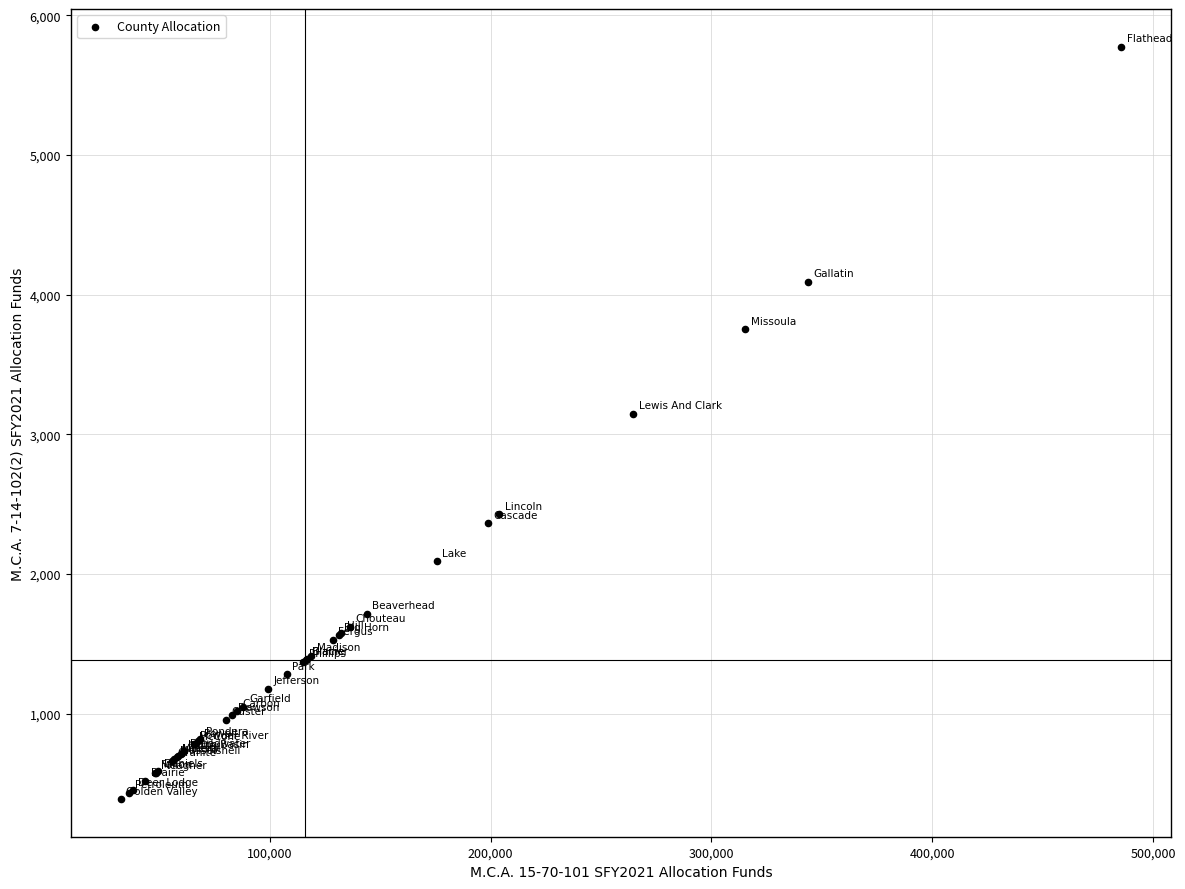

What Y value in the scatter plot is closest to 3081?

3145.5